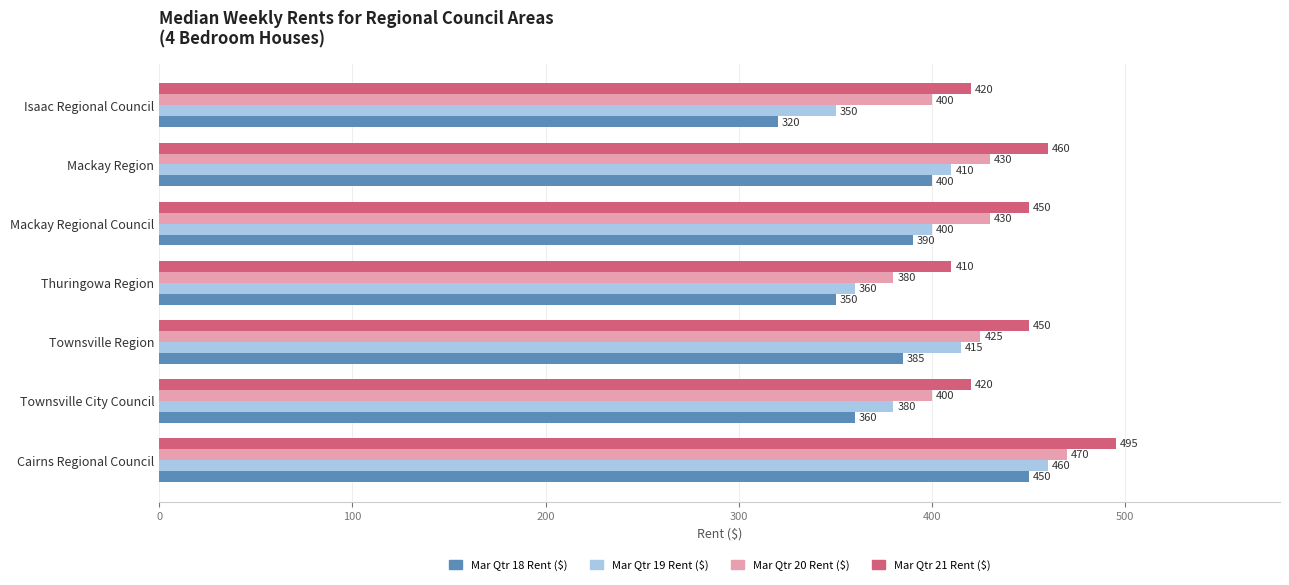

Where is Mar Qtr 19 Rent ($) nearest to the value 405?

Mackay Regional Council